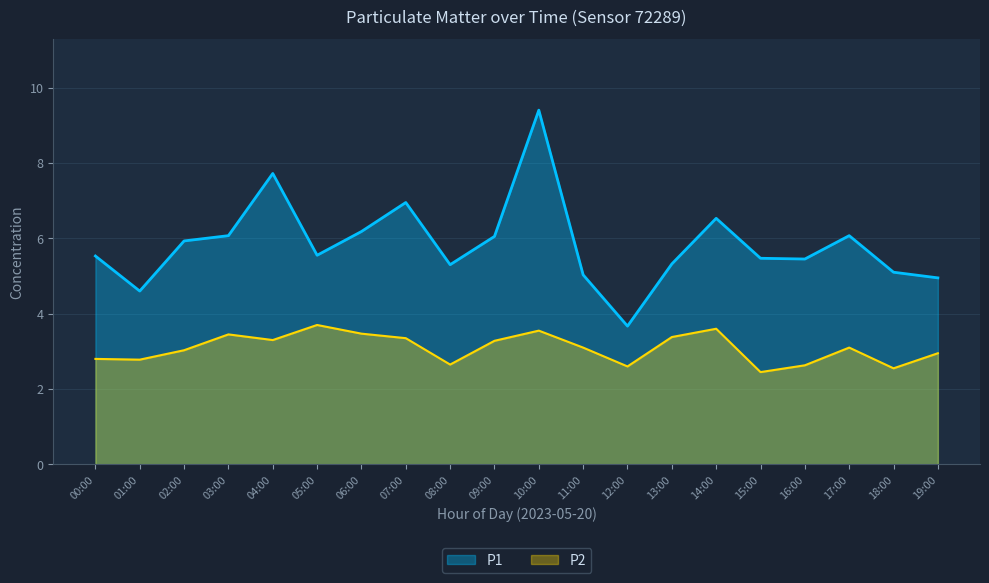

Rank the series at 00:00 from lowest to highest value.

P2, P1